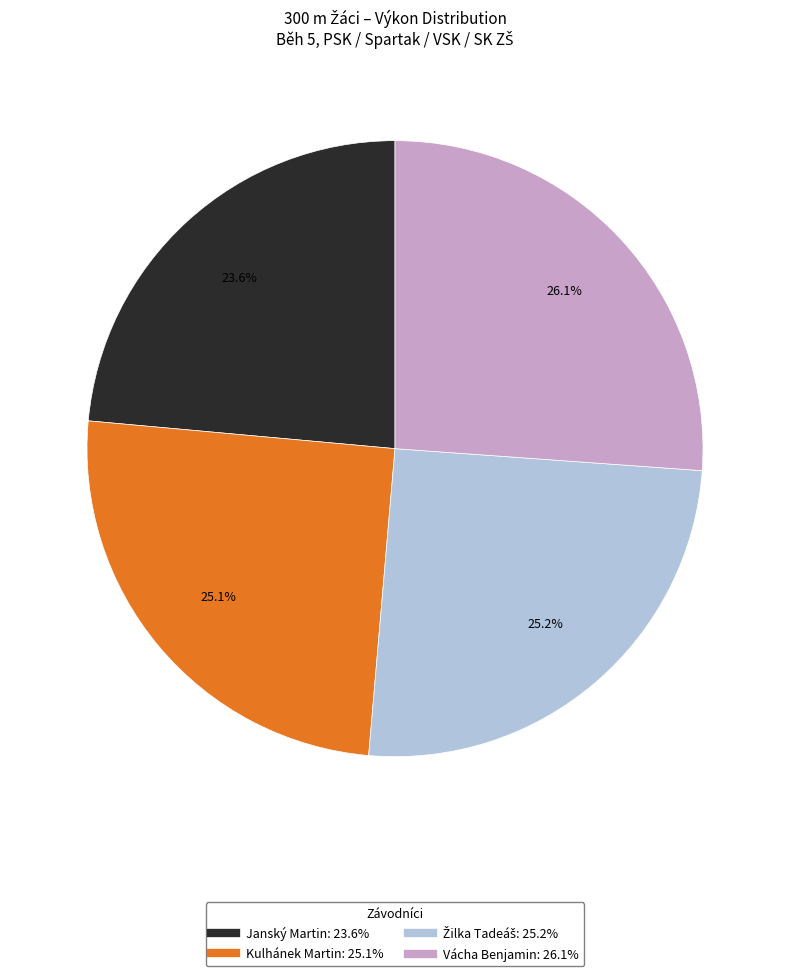

Approximately how many times larger is the value at Vácha Benjamin compared to Kulhánek Martin?

1.0